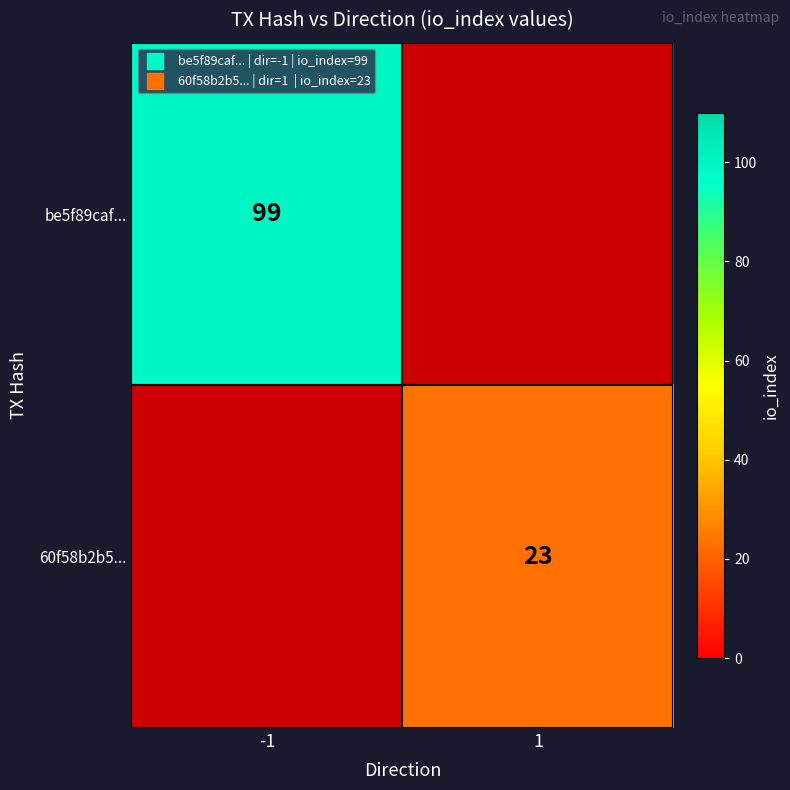

Which label corresponds to the smallest value in the chart?

1